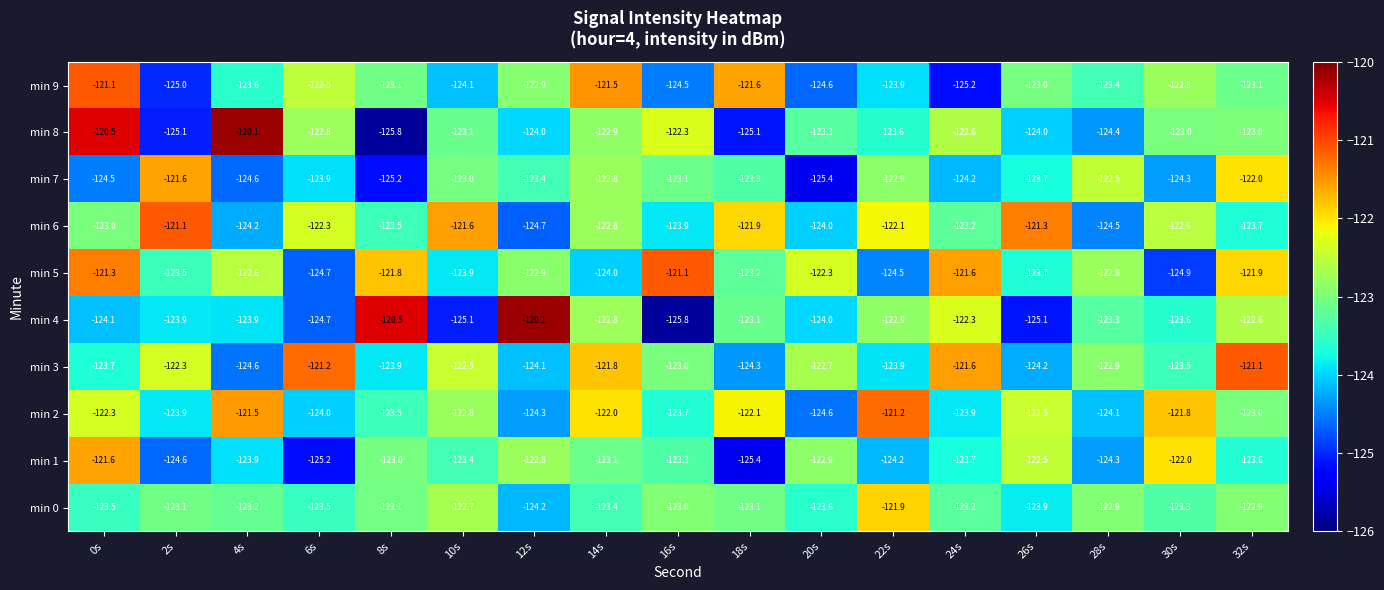

Is it true that min 9 equals -79.9 at 28s?

False